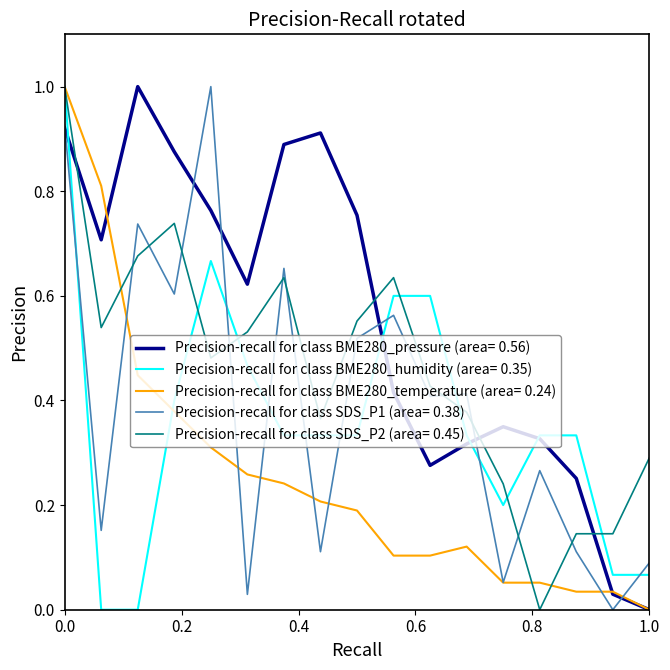

True or false: Precision-recall for class SDS_P1 (area= 0.38) and Precision-recall for class SDS_P2 (area= 0.45) intersect in this chart.

True